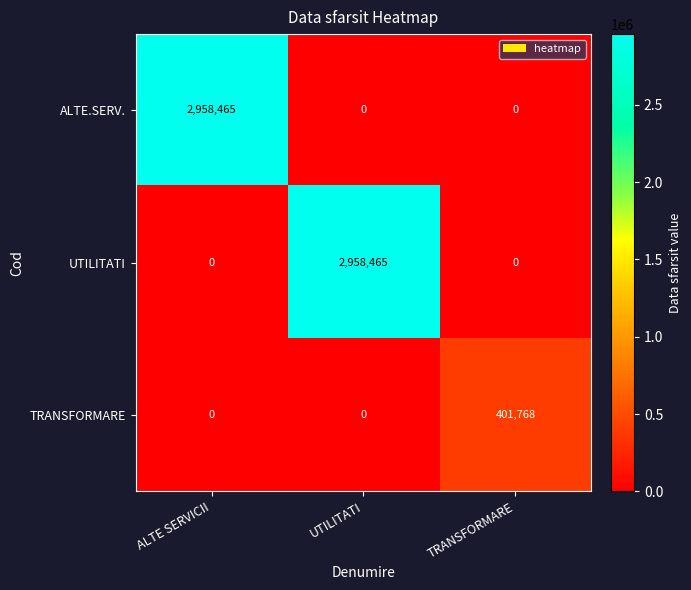

What is the spread (max minus min) of values at ALTE SERVICII?

2958465